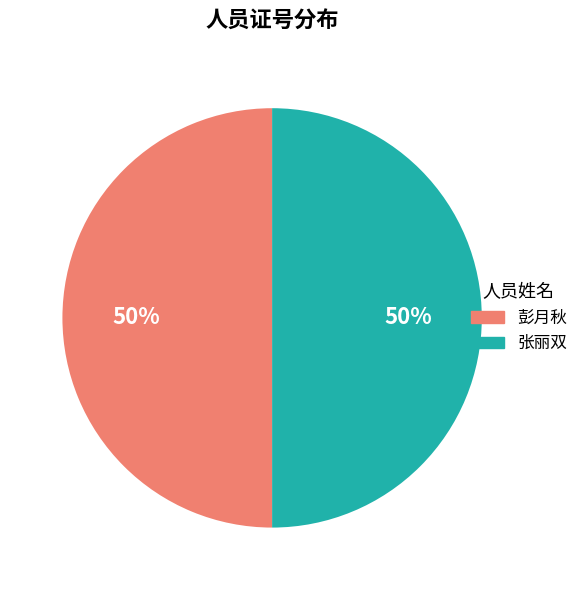

Count the number of slices in the pie.

2